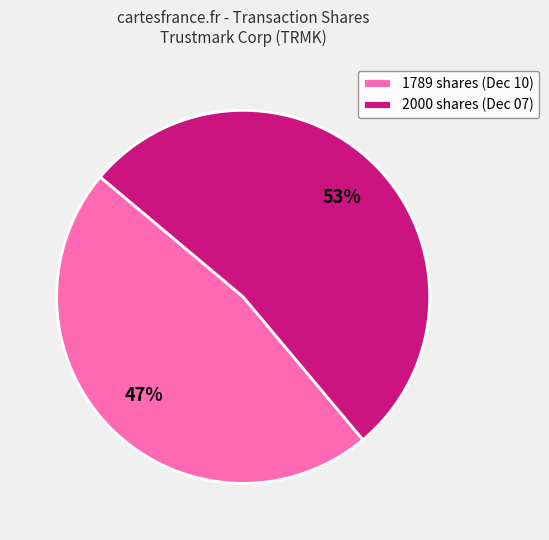

Between 2000 shares (Dec 07) and 1789 shares (Dec 10), which is larger?

2000 shares (Dec 07)